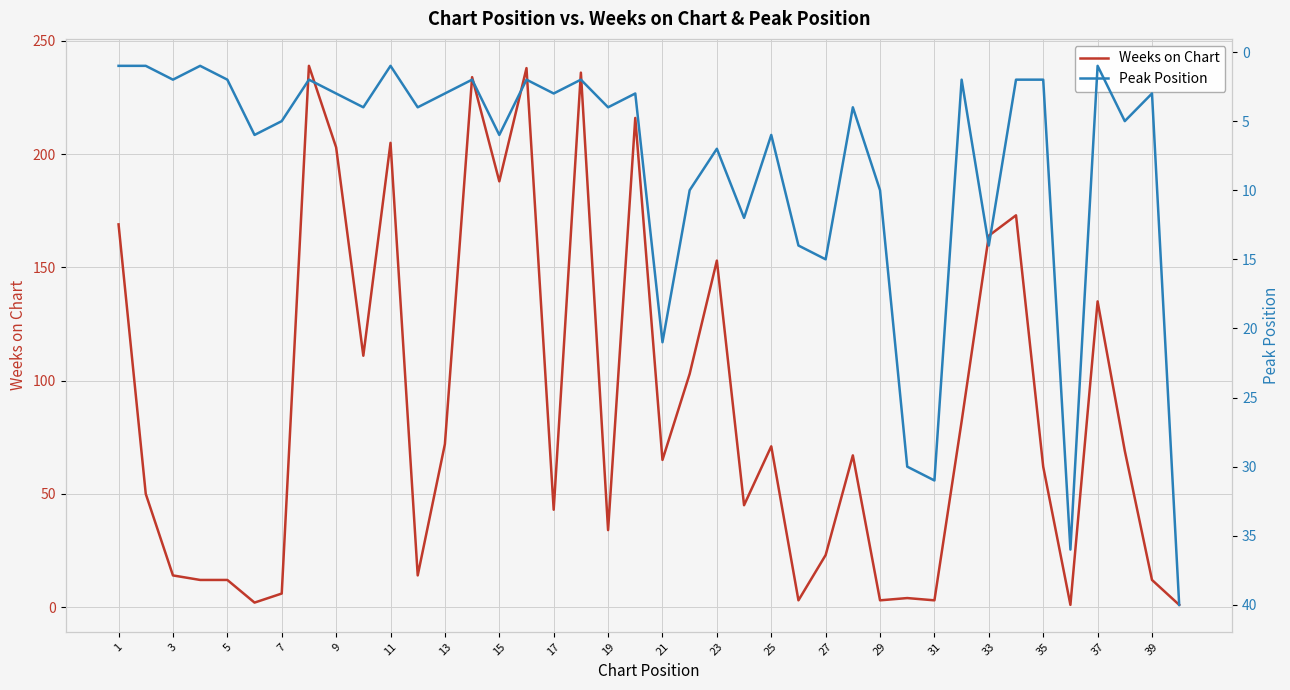

What are all the series names shown in the legend?

Weeks on Chart, Peak Position